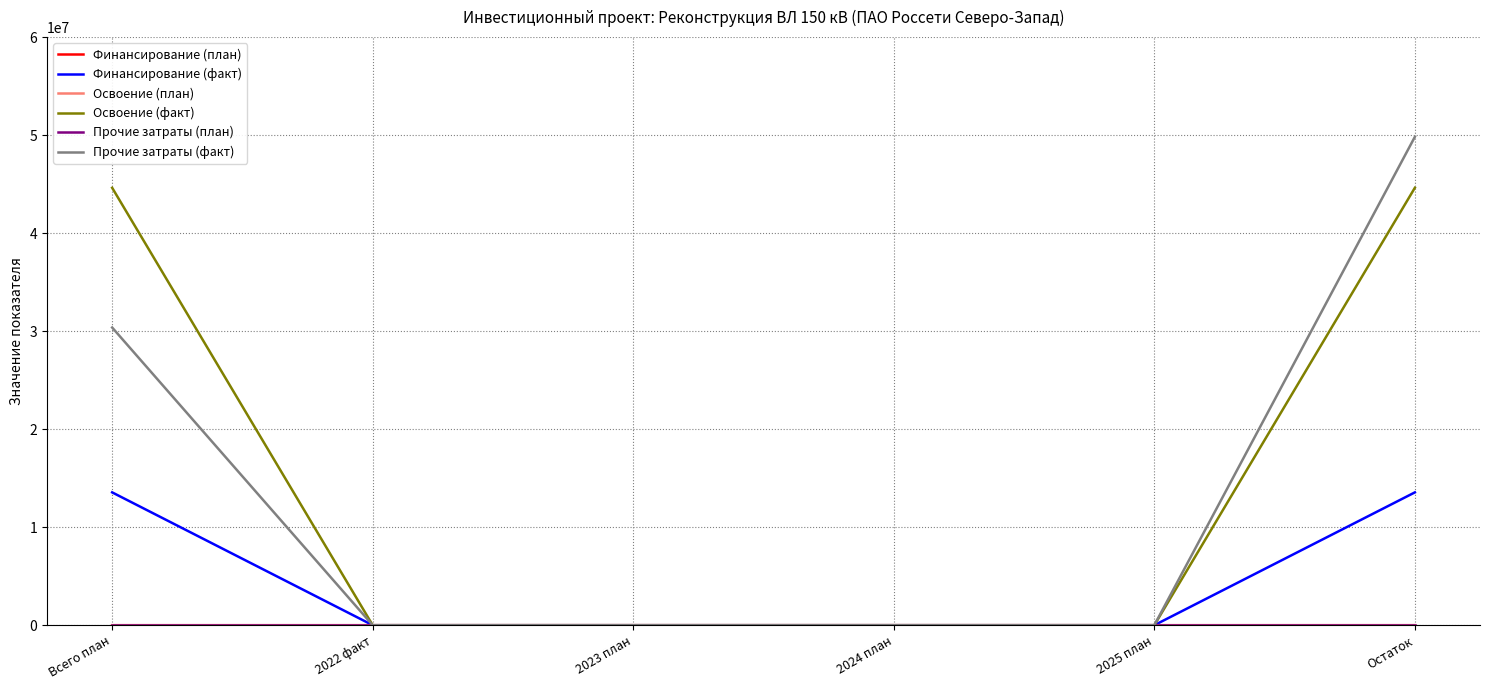

At which category is the sum across all series the highest?

Остаток